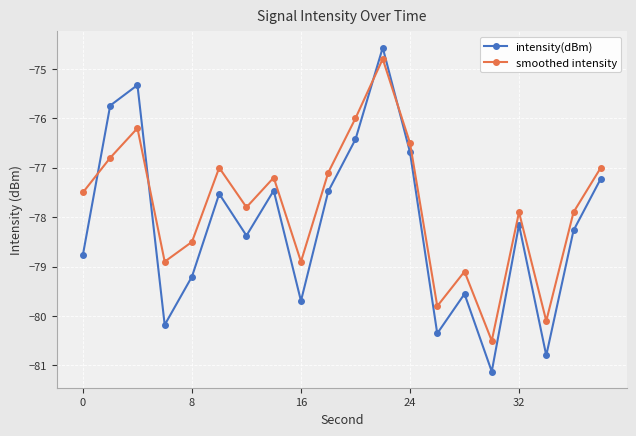

Reading right to left, list all the values displayed in this chart.

intensity(dBm): -77.2	-78.3	-80.8	-78.2	-81.1	-79.6	-80.4	-76.7	-74.6	-76.4	-77.5	-79.7	-77.5	-78.4	-77.5	-79.2	-80.2	-75.3	-75.7	-78.8
smoothed intensity: -77.0	-77.9	-80.1	-77.9	-80.5	-79.1	-79.8	-76.5	-74.8	-76.0	-77.1	-78.9	-77.2	-77.8	-77.0	-78.5	-78.9	-76.2	-76.8	-77.5